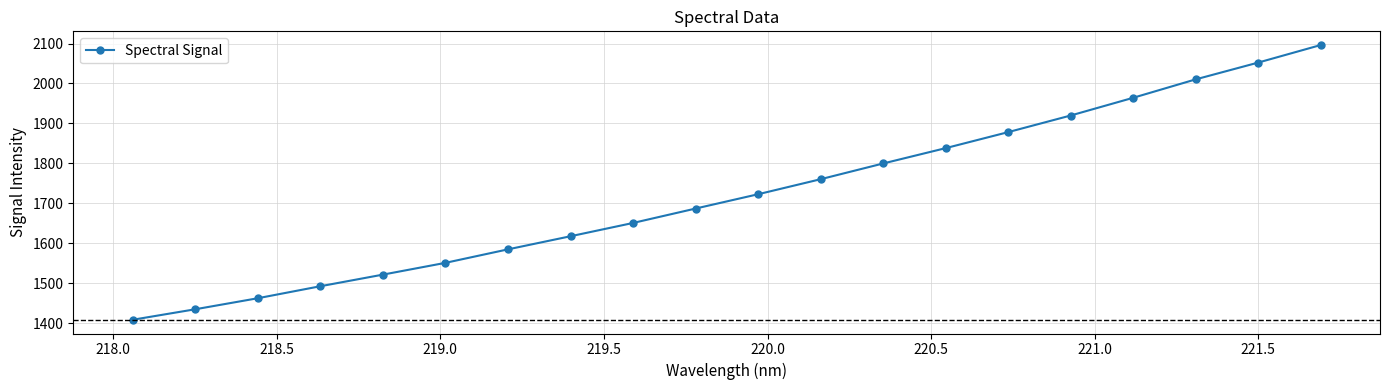

What is the difference between the second highest and minimum values?

643.3